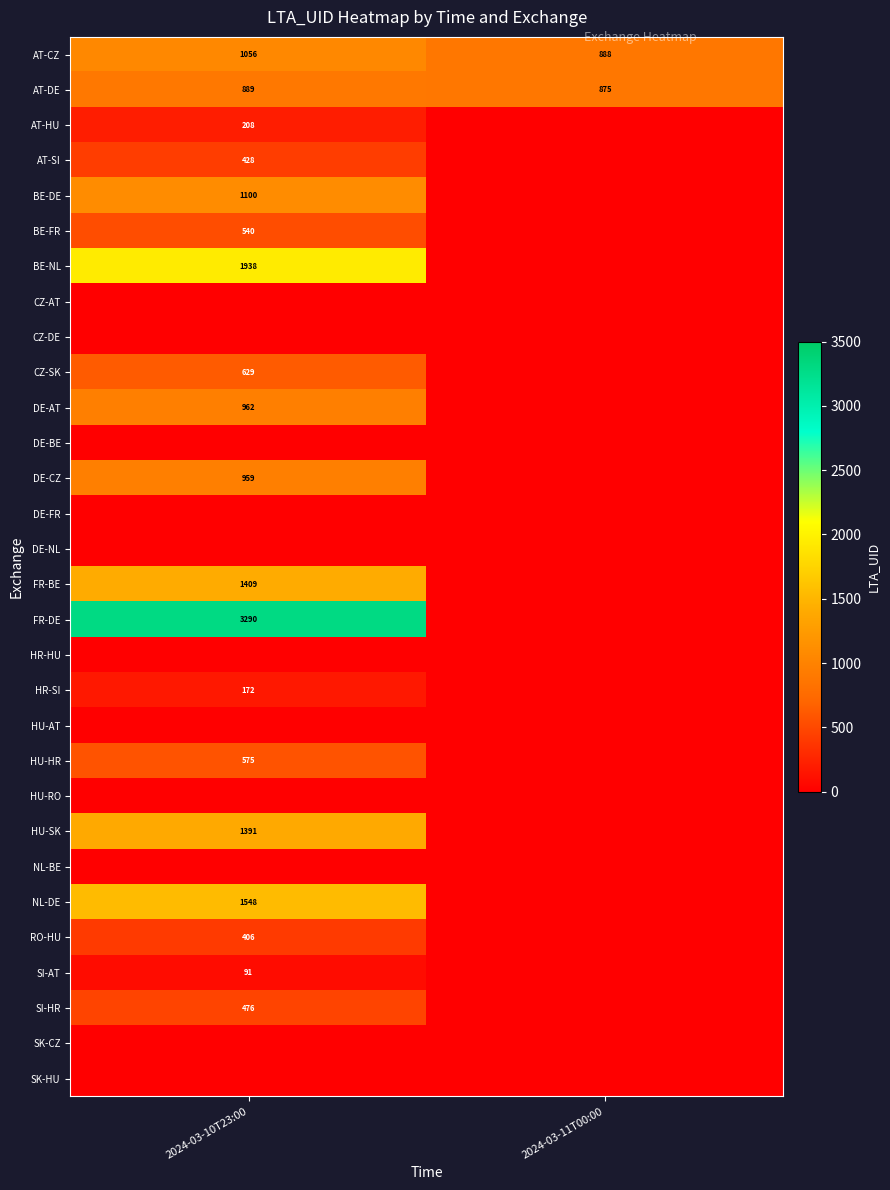

How many data points does each series have?

2